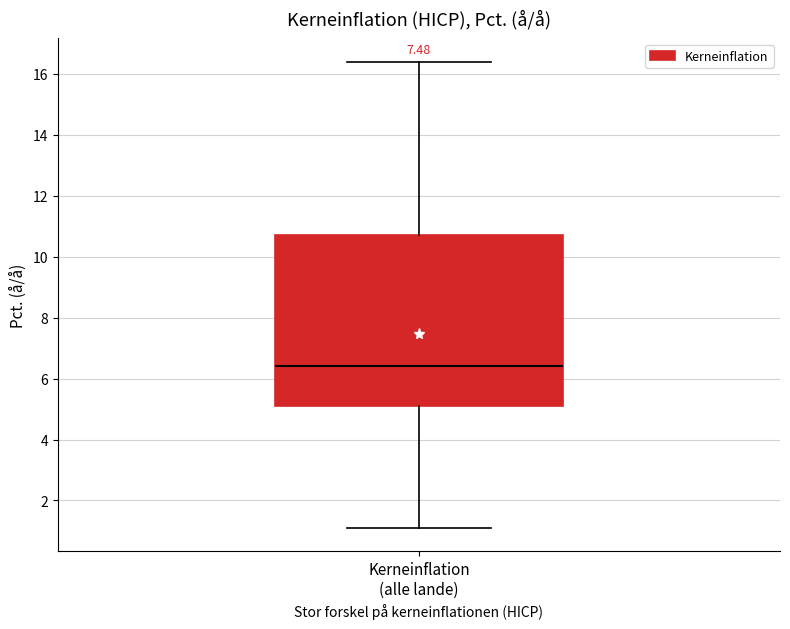

Read this box plot against the y-axis: the position of the median line, the range covered by the box, and the ends of both whiskers. The values are not printed on the chart, so give them approximately, as read against the axis.

median 6.4, box 5.2 to 10.8, whiskers 1.2 to 16.4